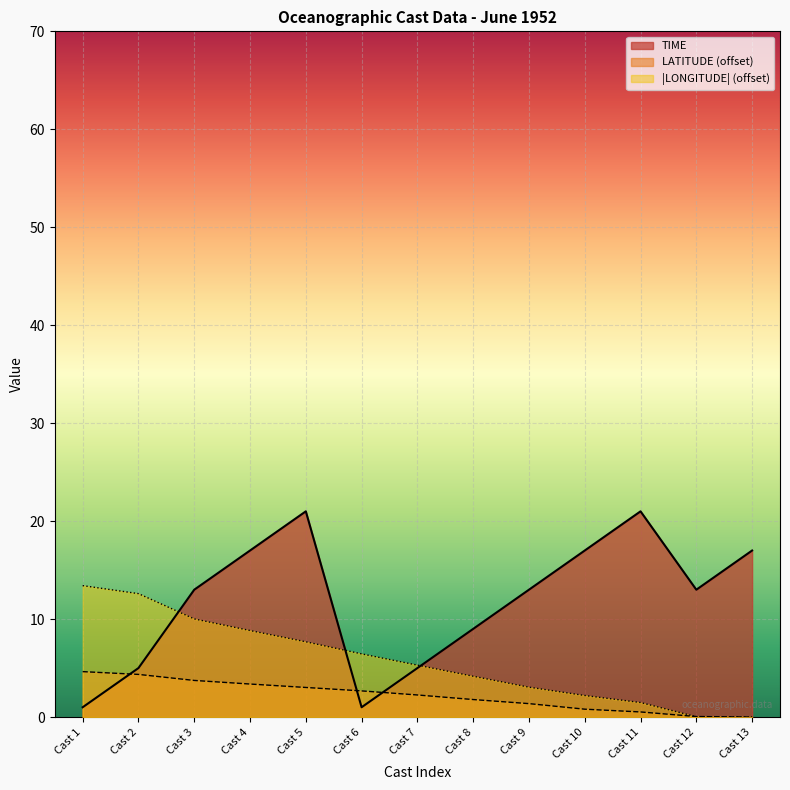

What is the value of the TIME point at the 11th from the left?

21.0